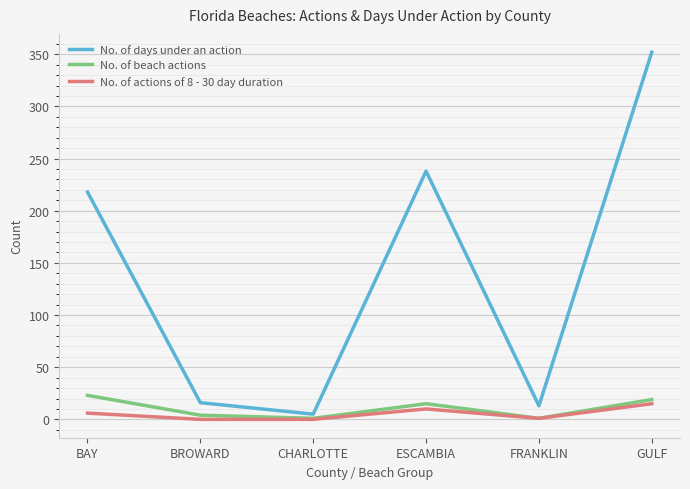

True or false: No. of days under an action and No. of actions of 8 - 30 day duration intersect in this chart.

False